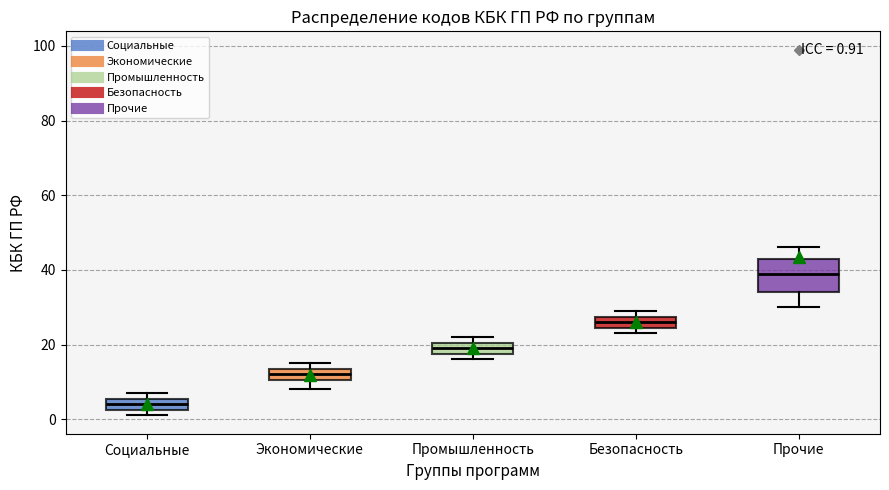

Which box has the lowest median line?

Социальные